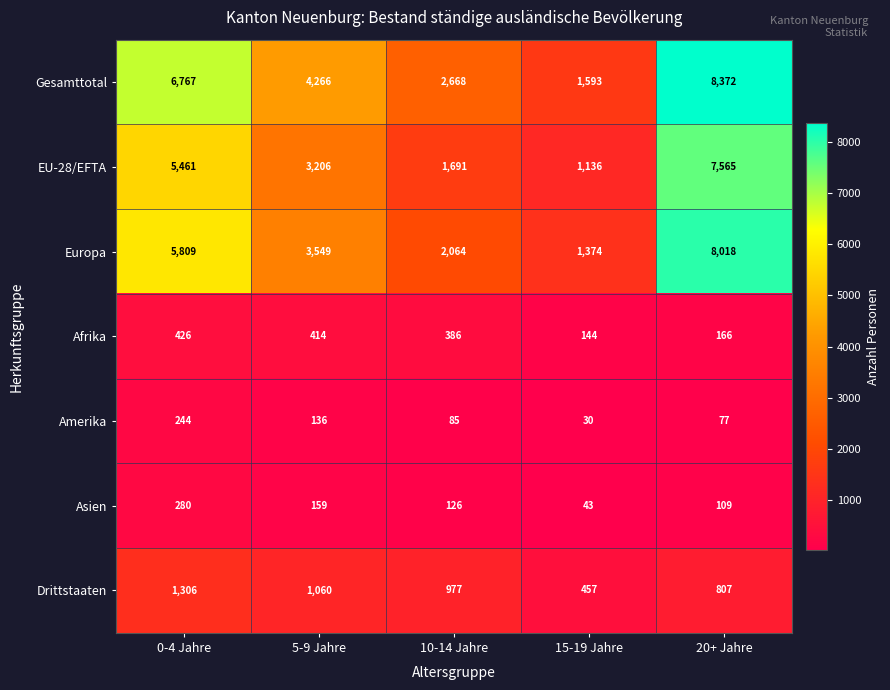

Which series has the largest range (max minus min)?

Gesamttotal